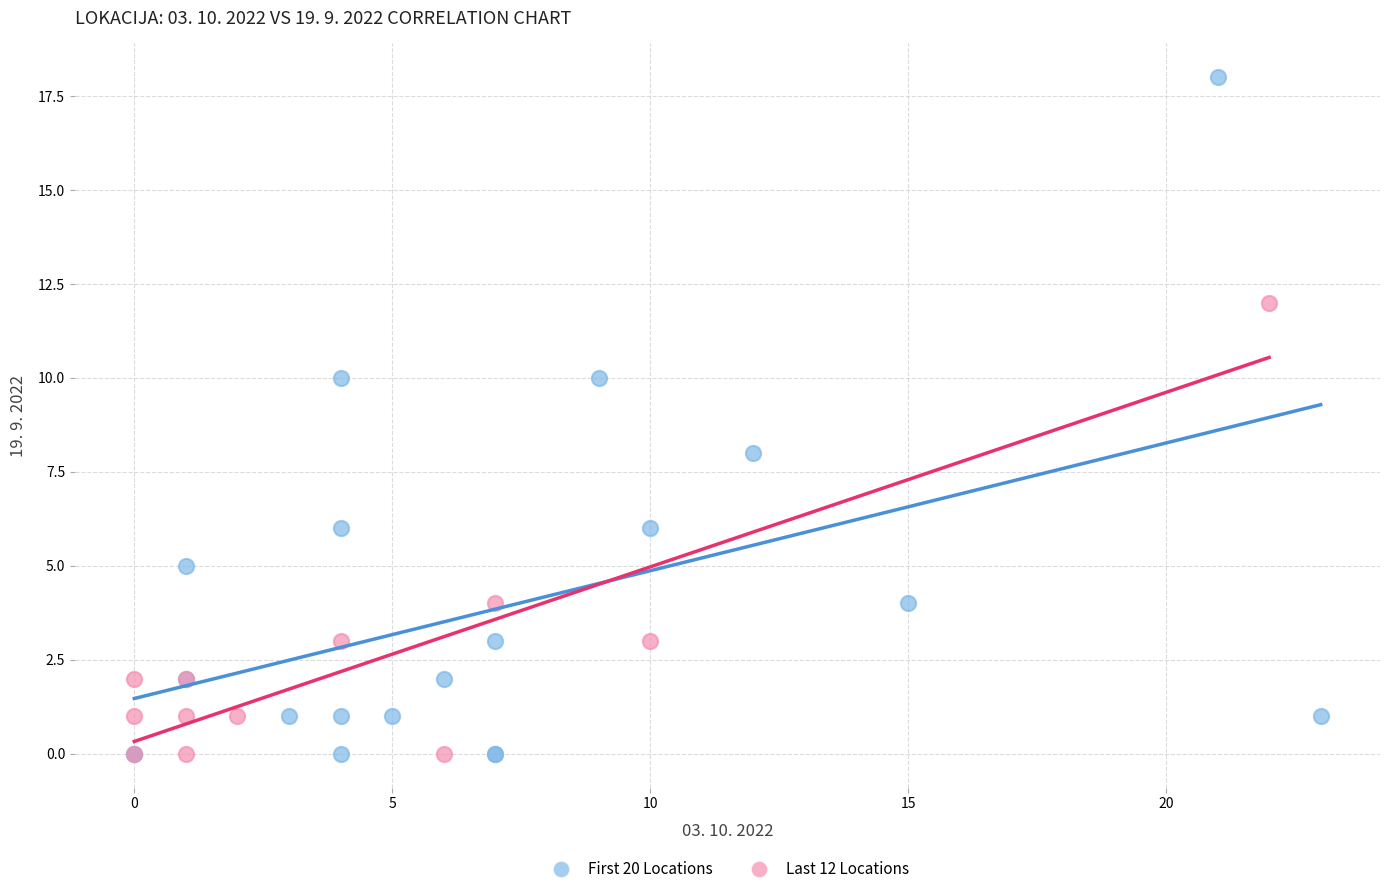

Which series has the largest Y range (max minus min)?

First 20 Locations